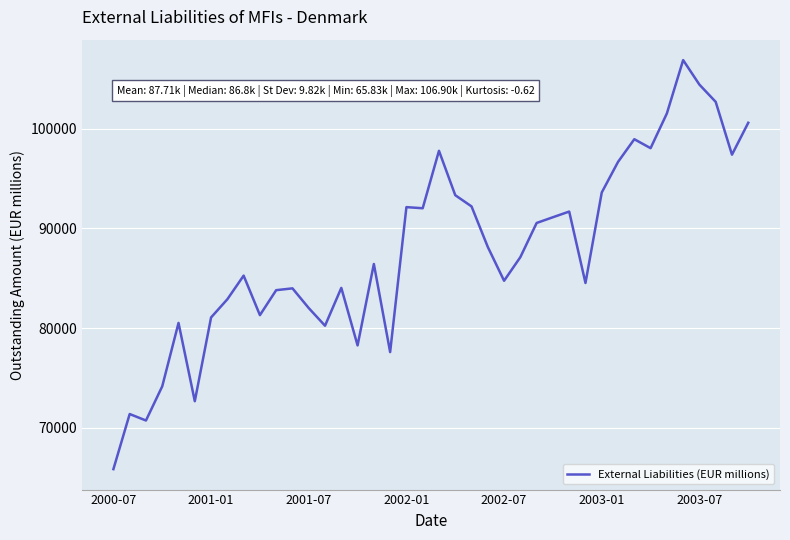

What is the maximum value shown in the chart?

106901.8